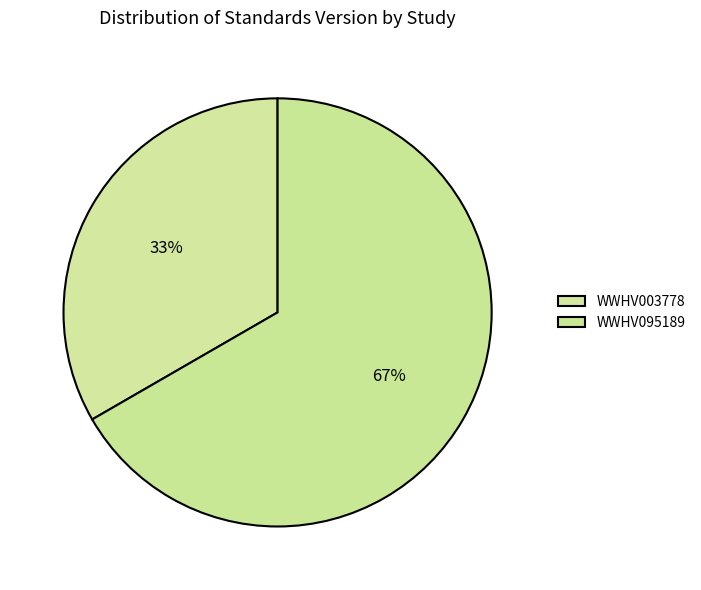

How many segments does this pie chart have?

2